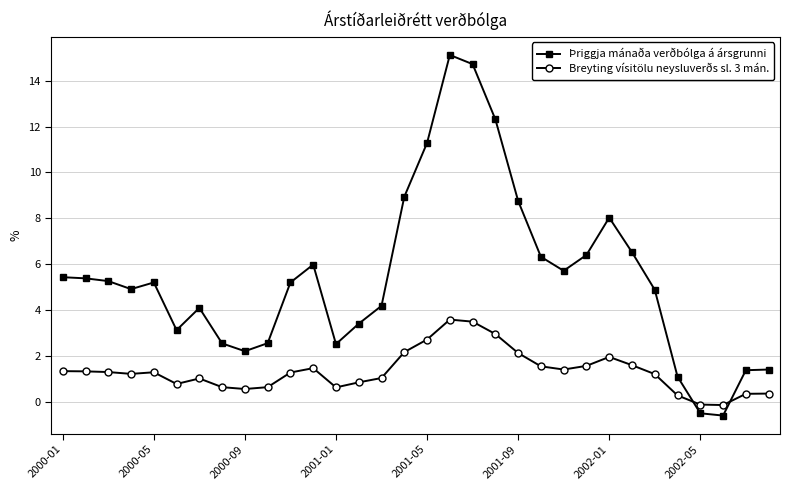

How many values in Breyting vísitölu neysluverðs sl. 3 mán. are below zero?

2